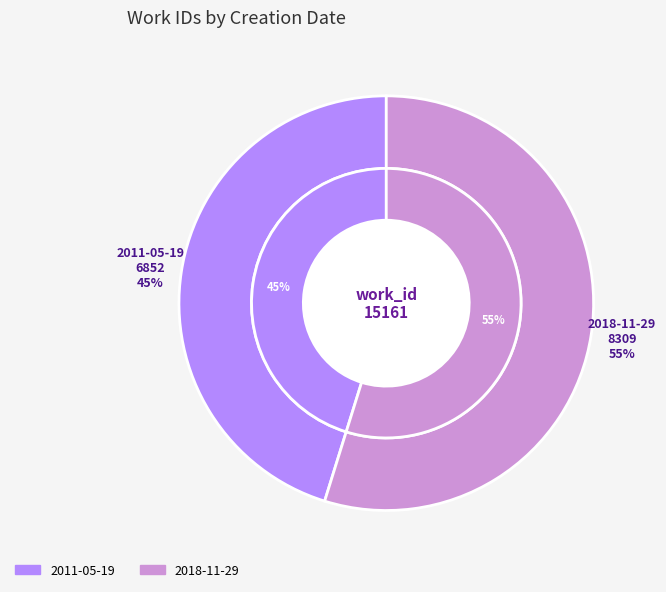

What percentage is the 2018-11-29 slice, to the nearest percent?

55%